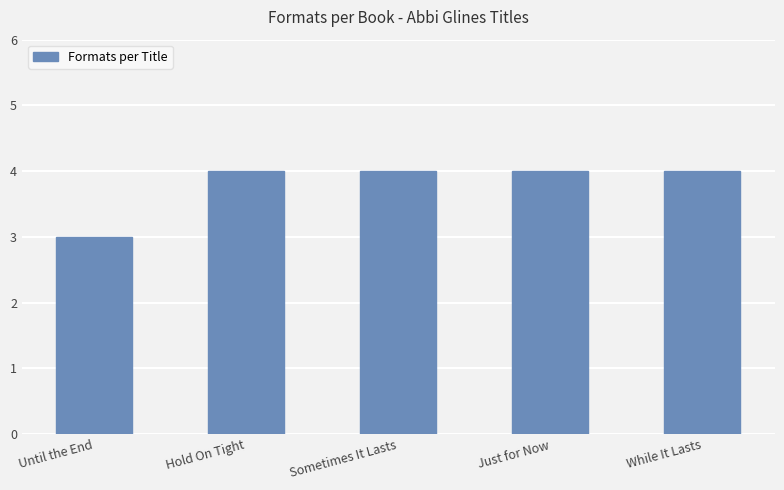

Approximately how many times larger is the value at Hold On Tight compared to Until the End?

1.3